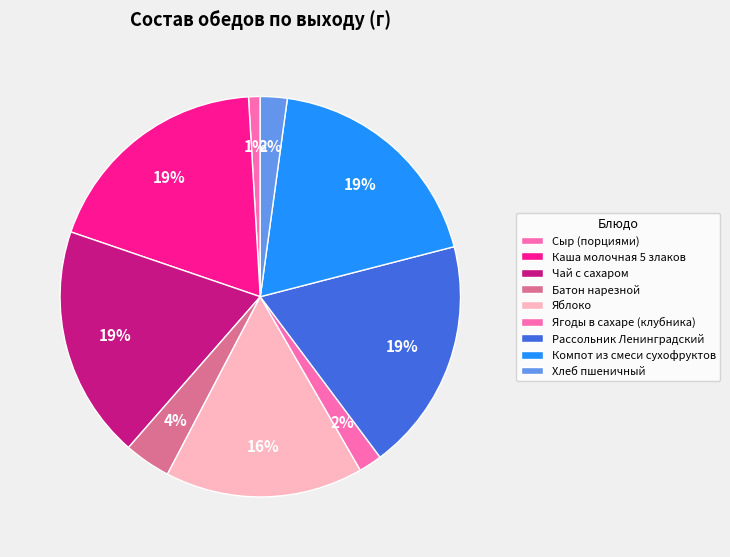

How many segments does this pie chart have?

9